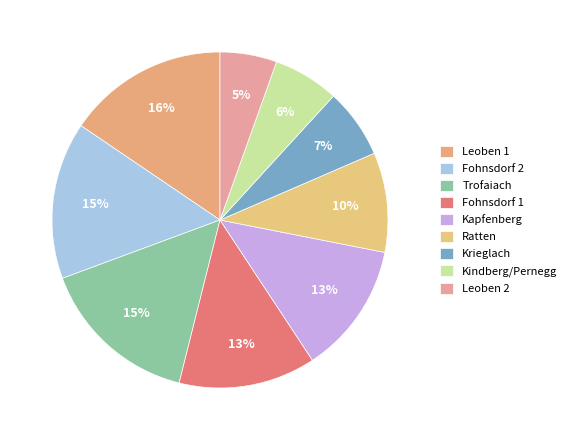

Count the number of slices in the pie.

9